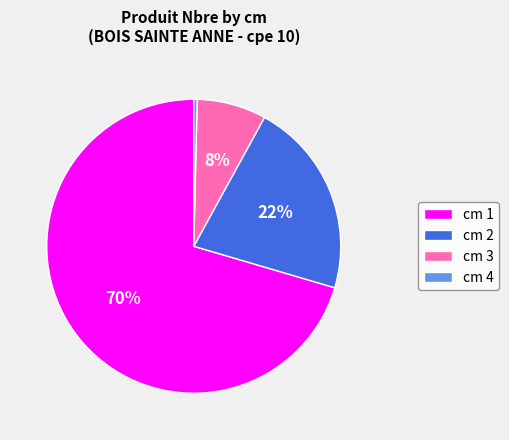

Is it true that cm 3 is 8% of the pie?

True